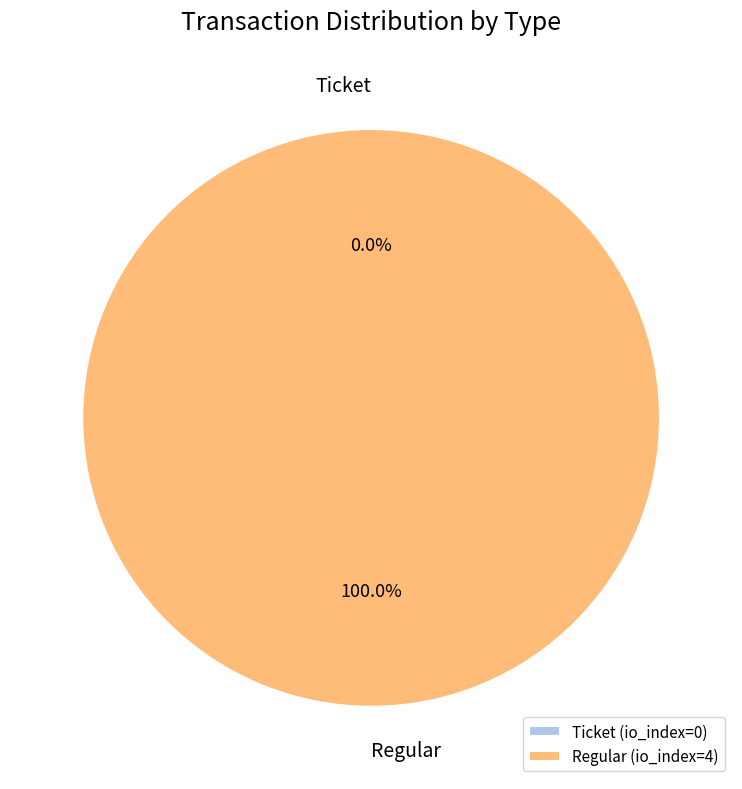

What is the total percentage of Regular and Ticket?

100.0%